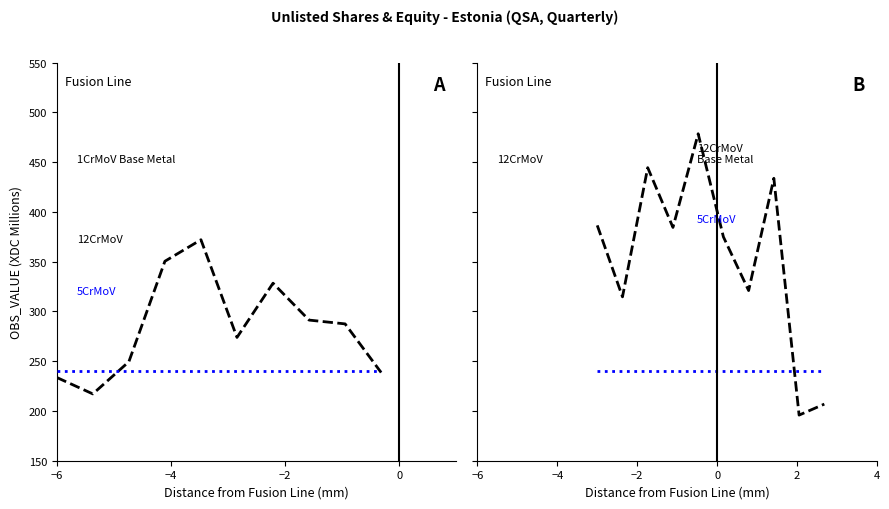

True or false: UNIT_MULT (scaled) and OBS_VALUE intersect in this chart.

True